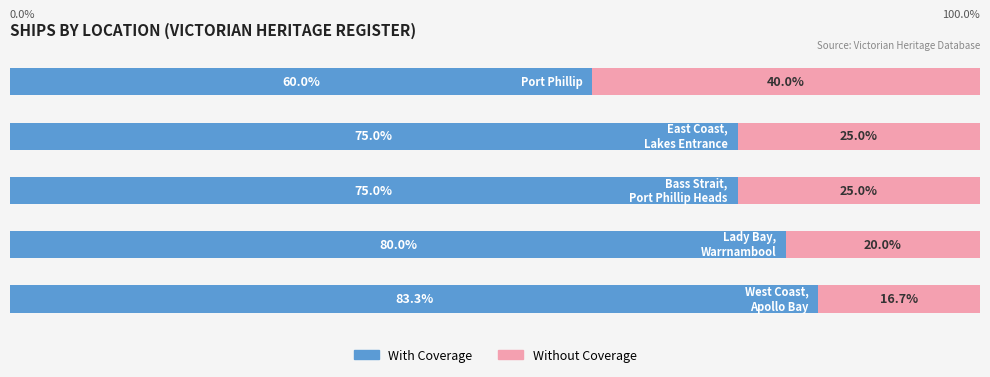

What are all the series names shown in the legend?

With Coverage, Without Coverage